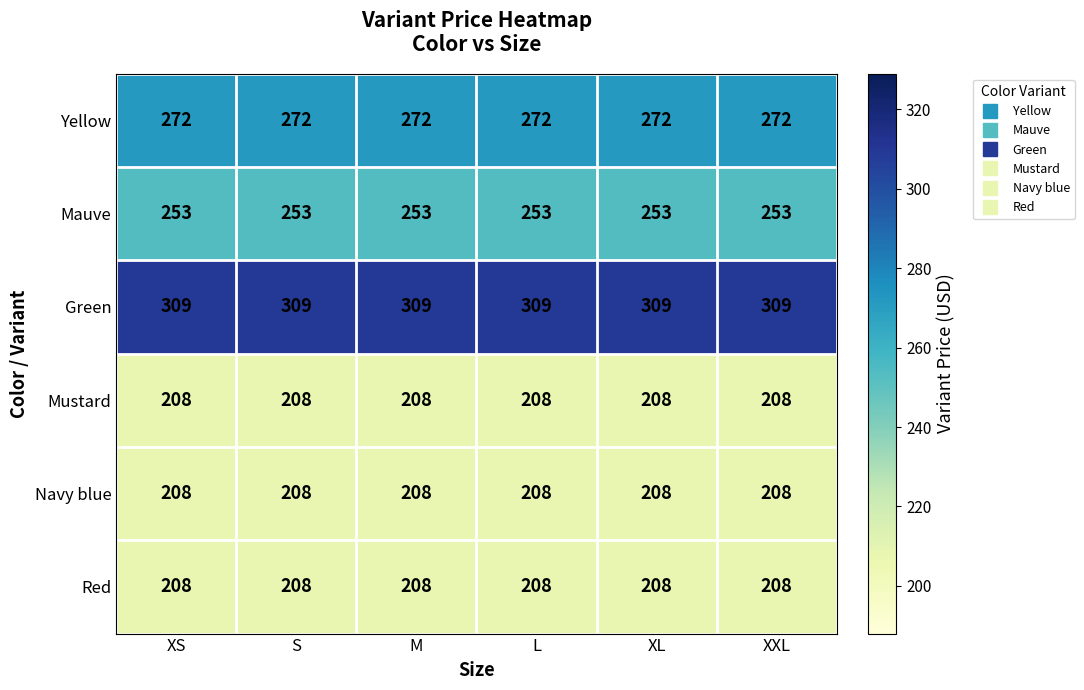

What is the spread (max minus min) of values at L?

101